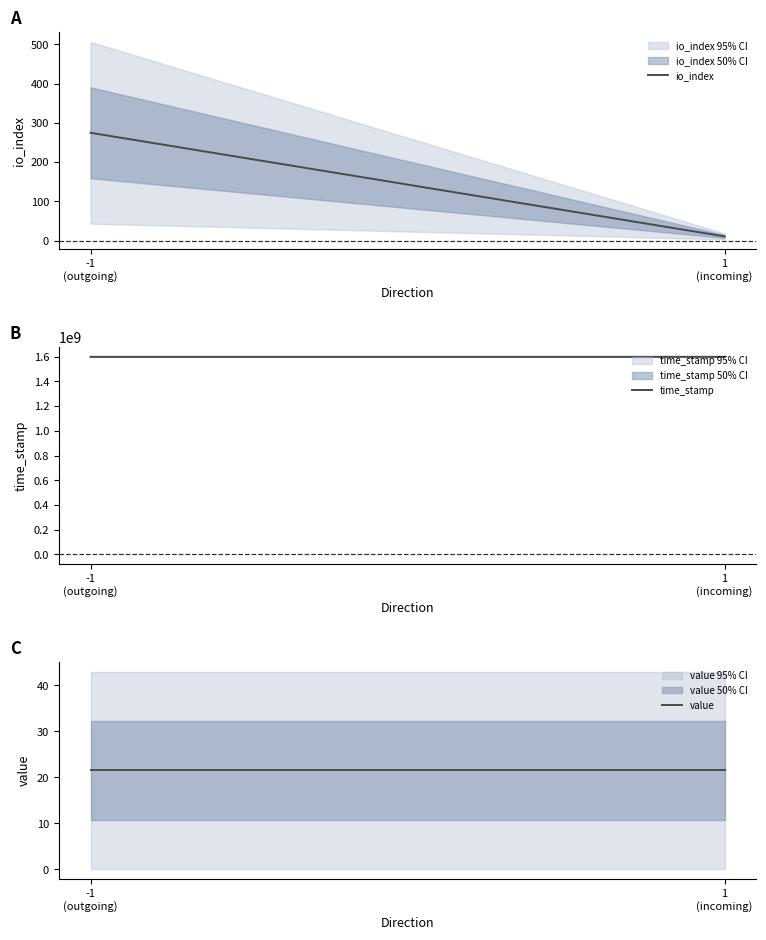

What is the difference between the highest and lowest values at -1
(outgoing)?

1599750784.5